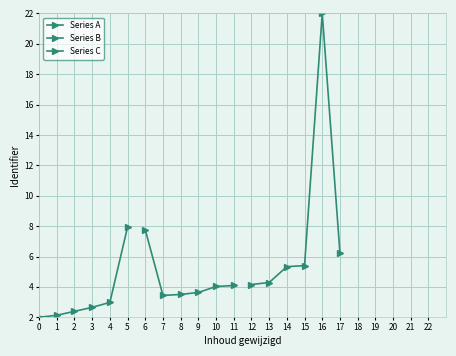

What is the value of the Series A point at the 5th from the left?

3.0